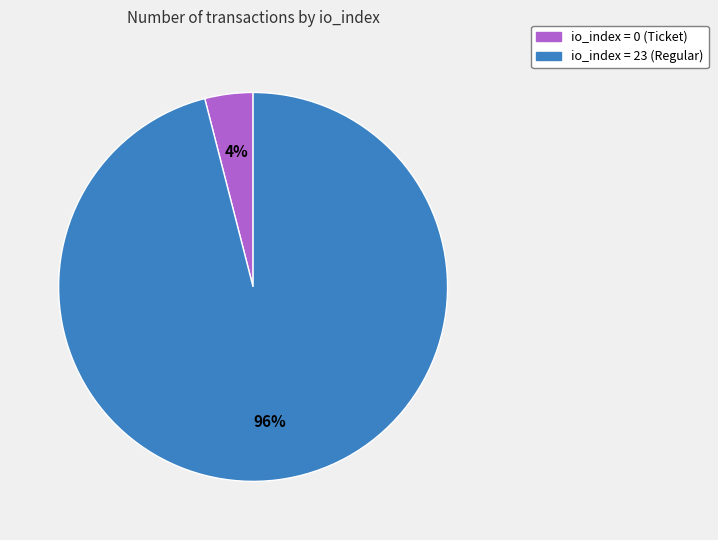

To the nearest percent, what is the difference between the largest and smallest slice percentages?

92%